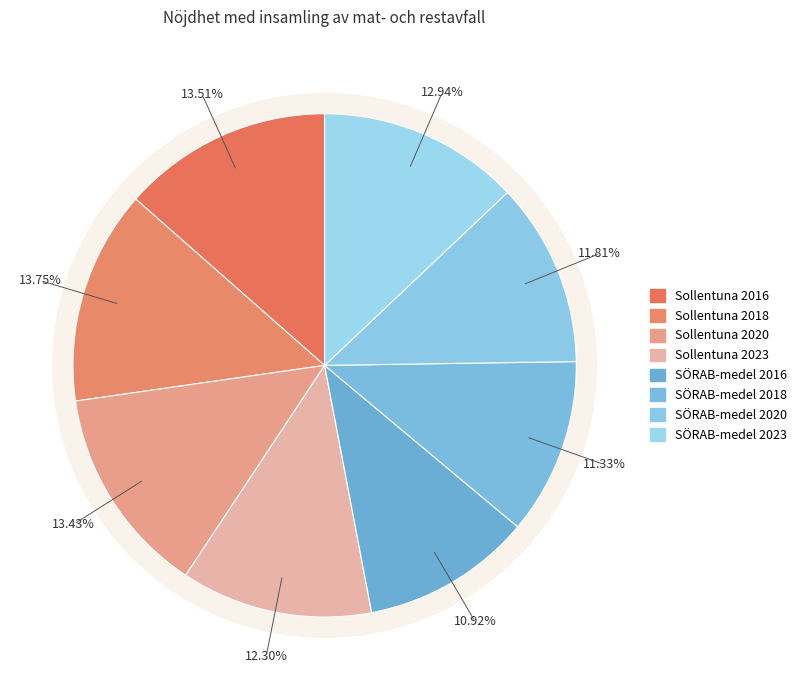

What is the ratio of the value at SÖRAB-medel 2020 to the value at Sollentuna 2018?

0.9